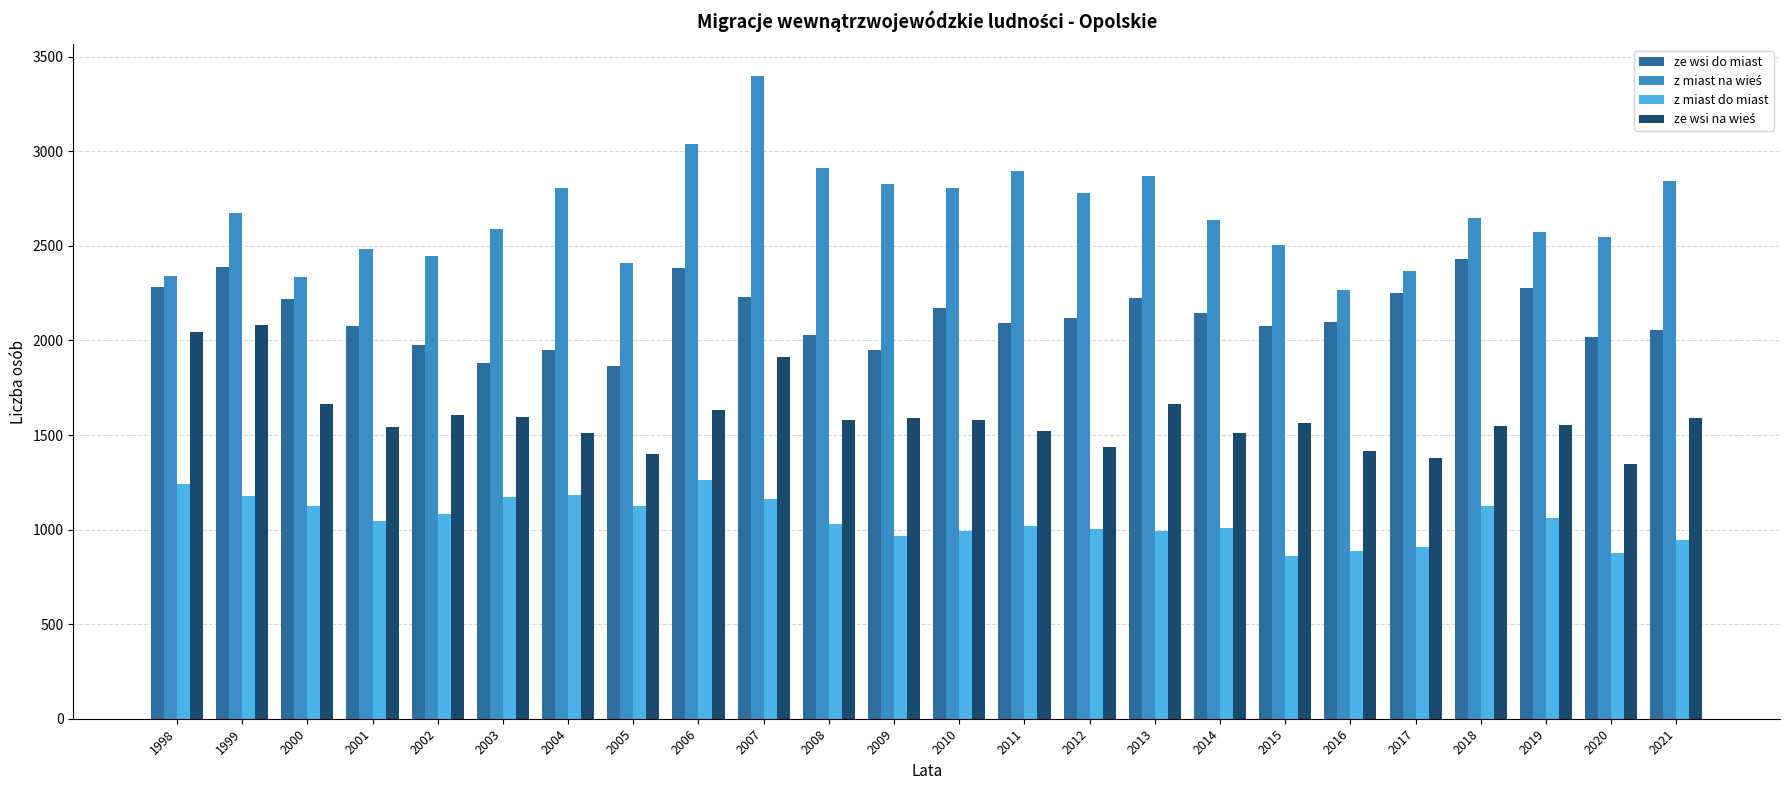

True or false: ze wsi do miast has a value of 1879 at 2003.

True